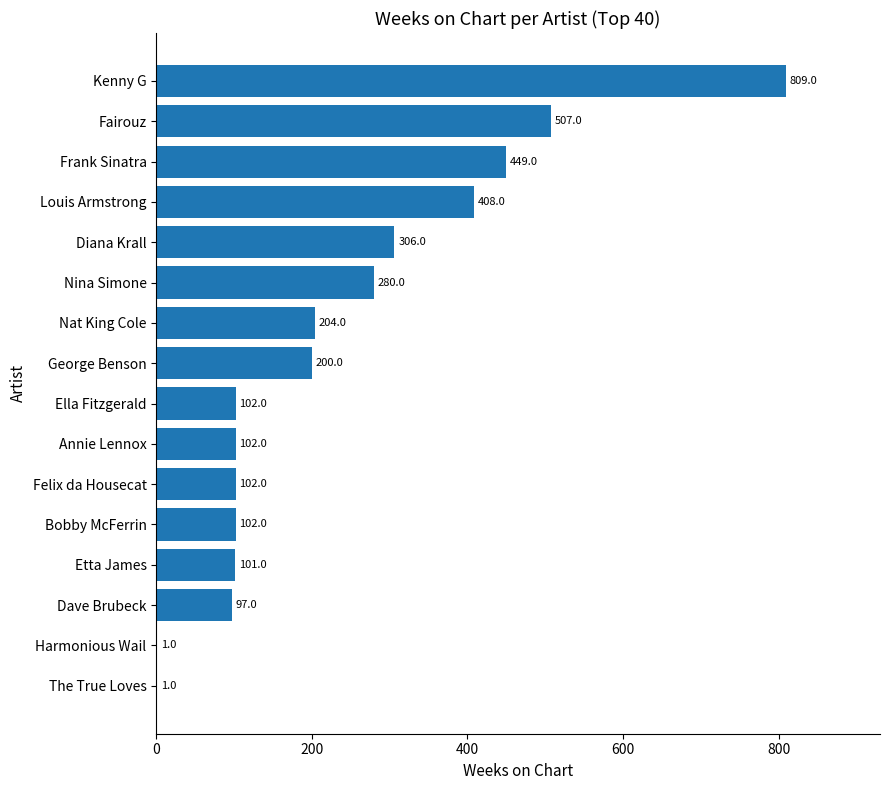

What is the change in value from Louis Armstrong to Kenny G?

+401